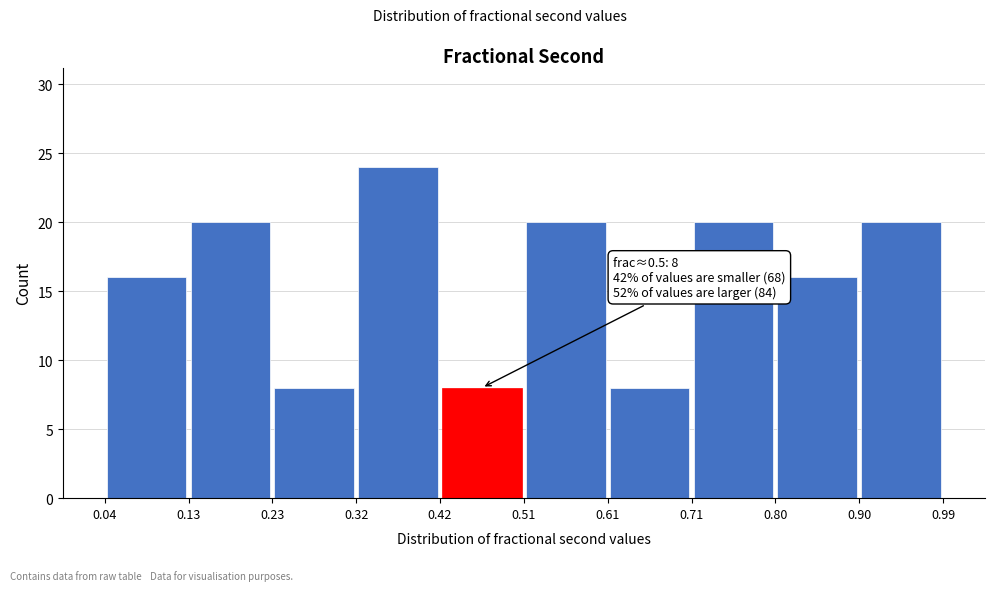

Which range on the x-axis has the tallest bar?

0.32 to 0.42